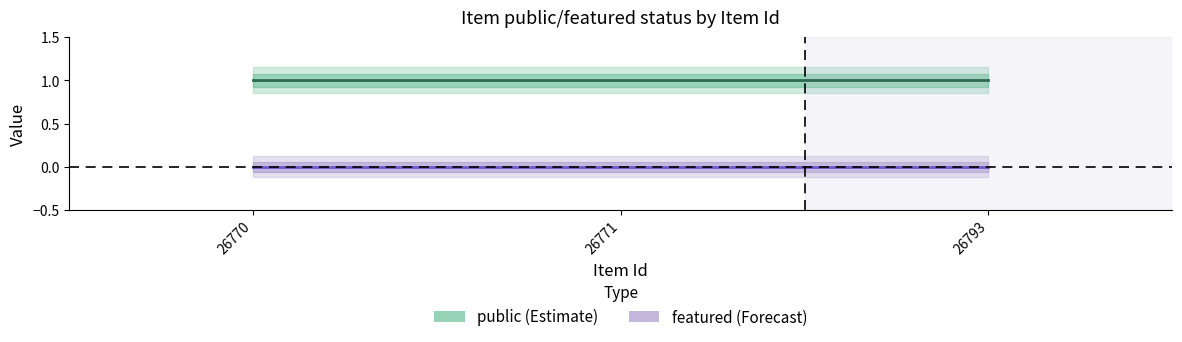

Which category has the lowest value in the featured series?

26770